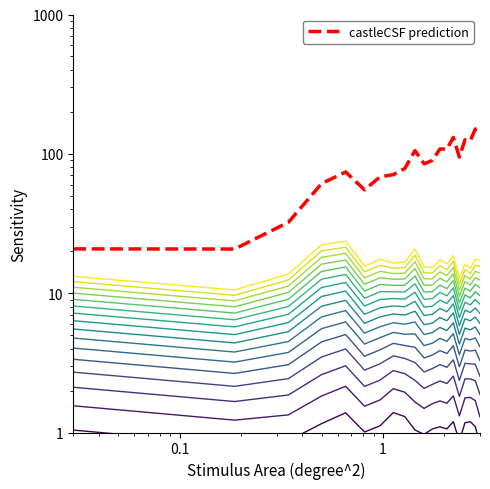

True or false: P1 and P2 intersect in this chart.

False